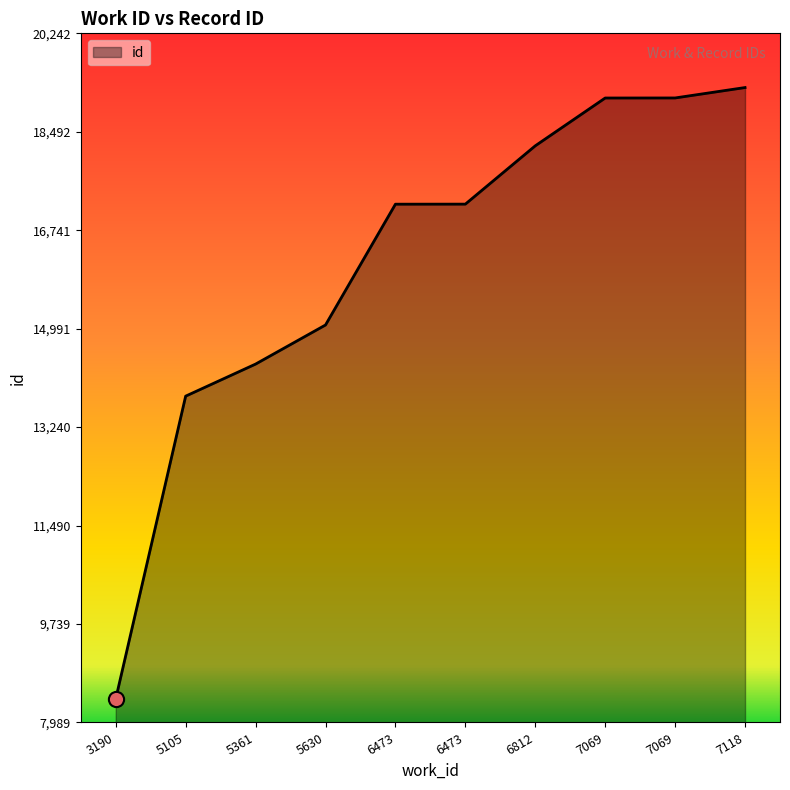

Between 3190 and 7069, which is larger?

7069